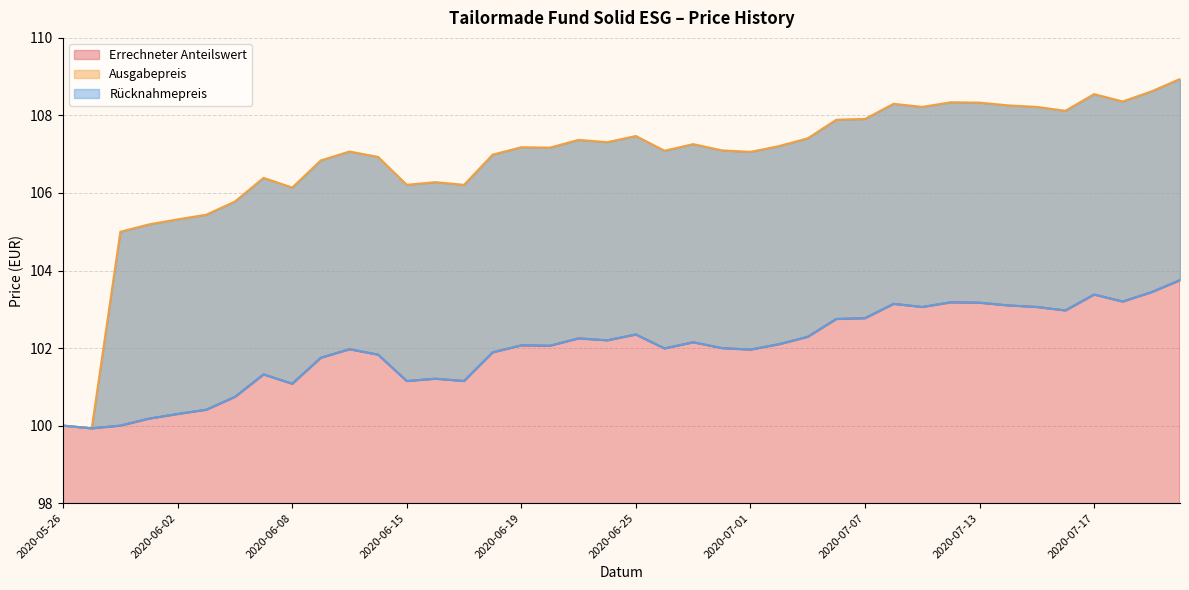

What is the difference between the second highest and second lowest values in the Errechneter Anteilswert series?

3.4